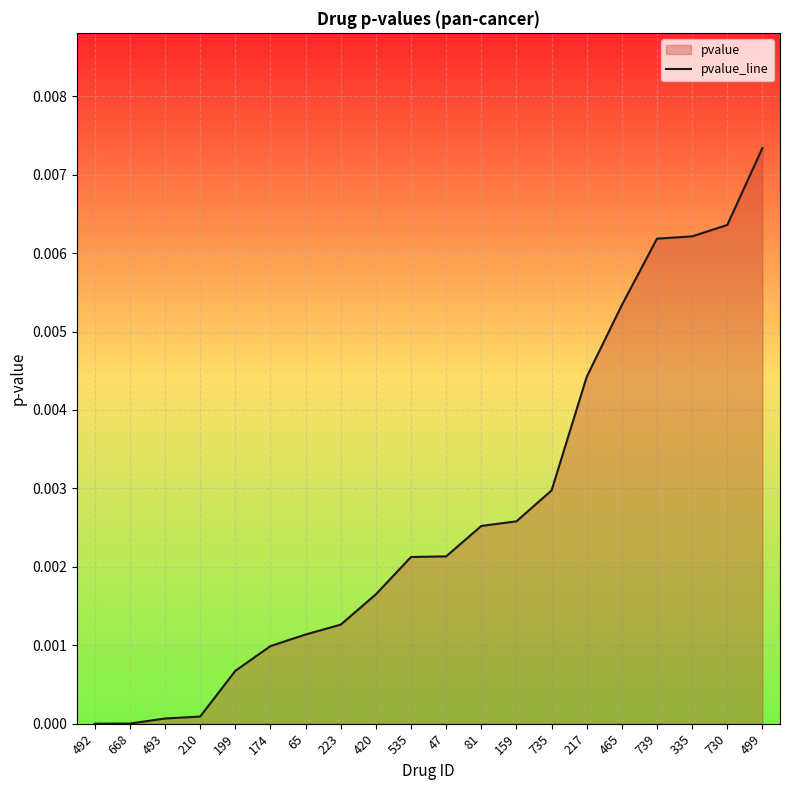

What is the label of the 8th point from the left?

223